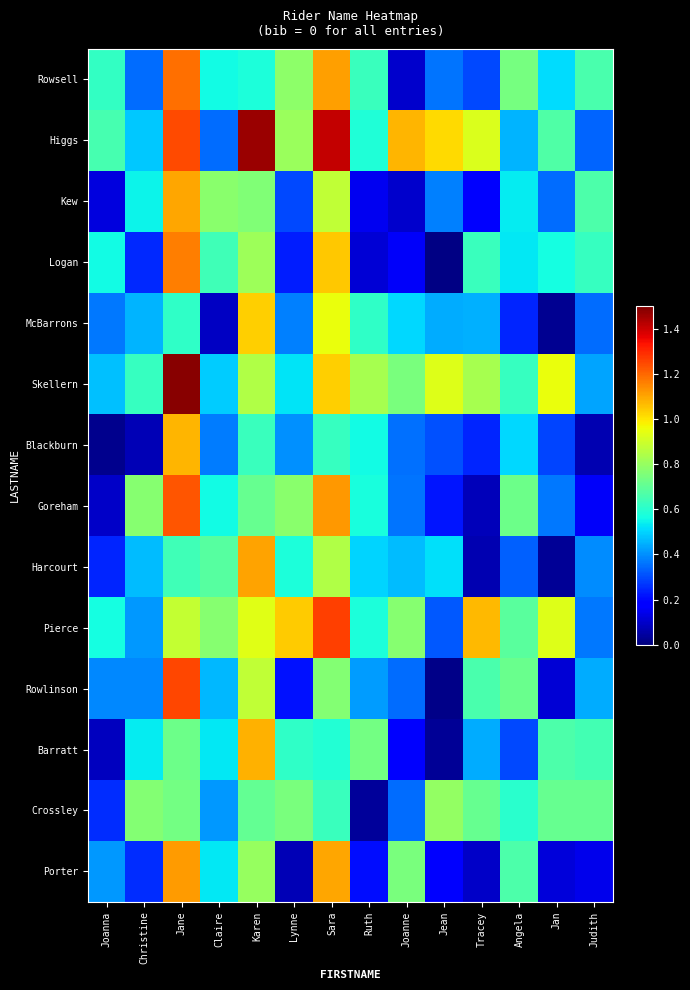

At which category is the sum across all series the highest?

Jane